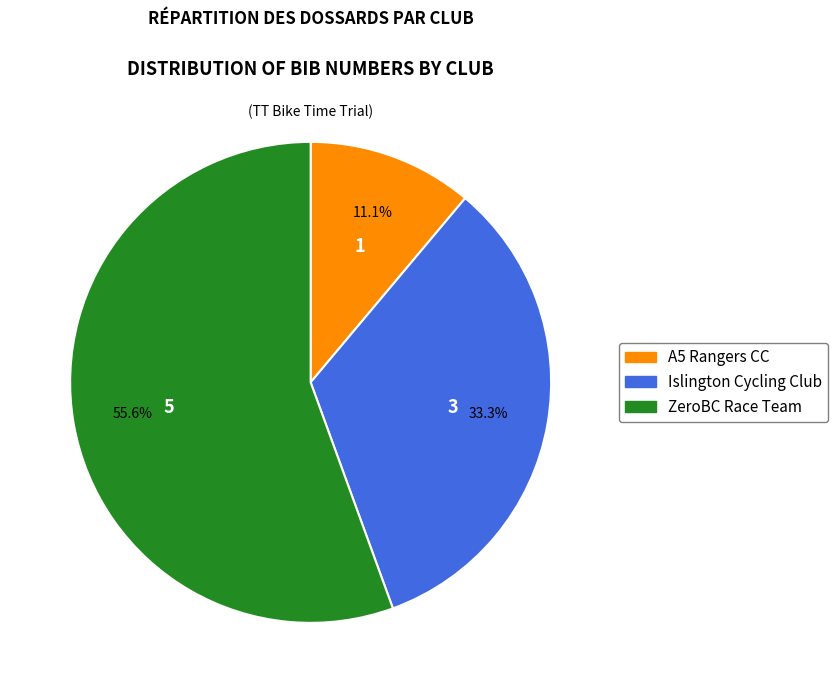

What percentage is the ZeroBC Race Team slice, to the nearest percent?

56%